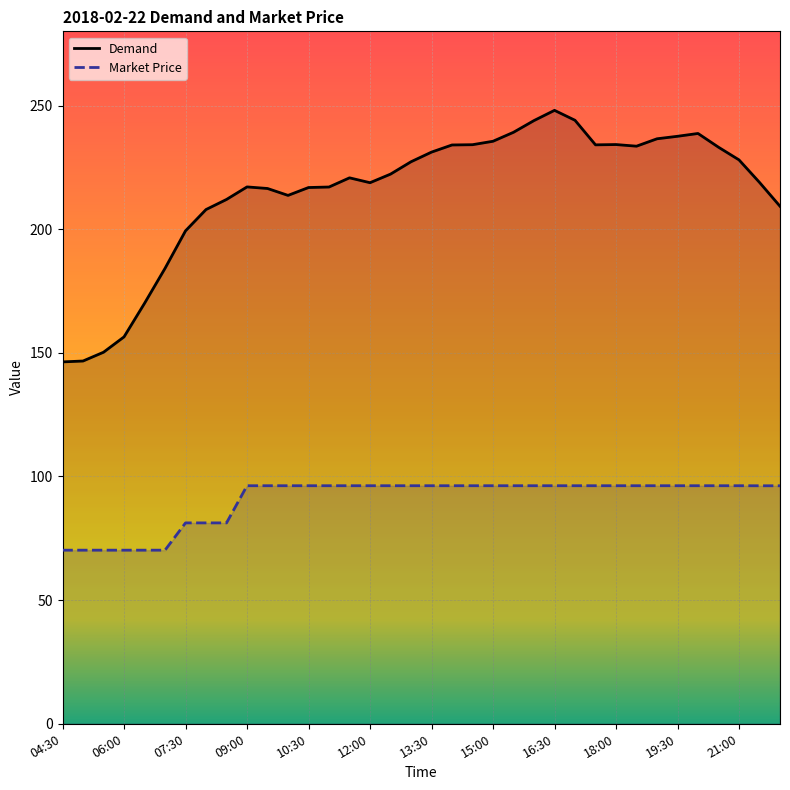

What is the difference between the maximum and minimum values in the Market Price series?

26.1